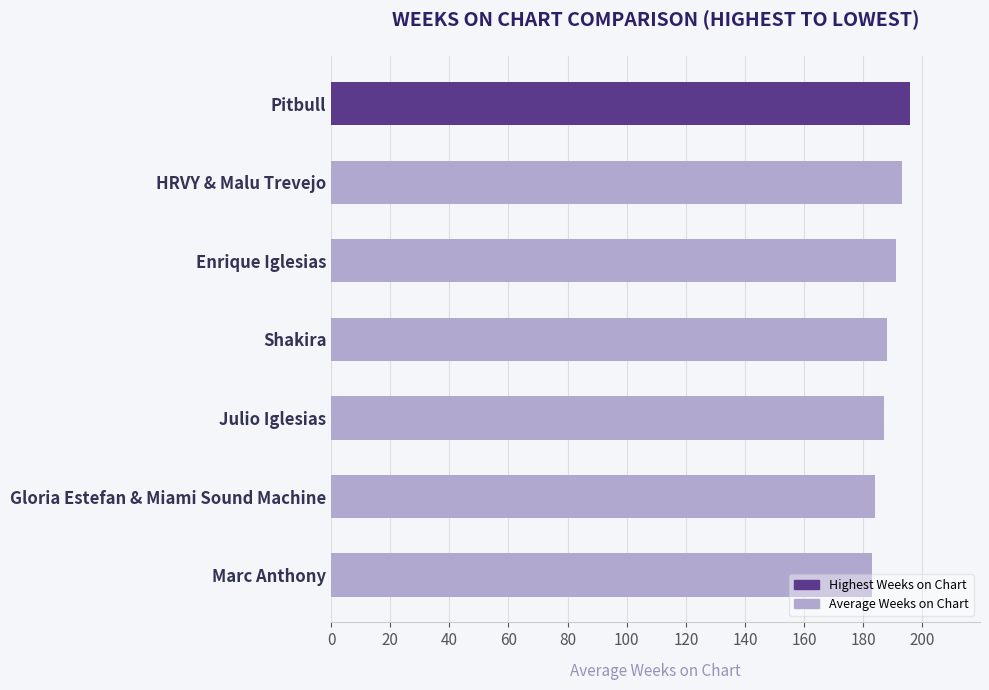

Are the bars grouped side by side (vs. stacked)?

No